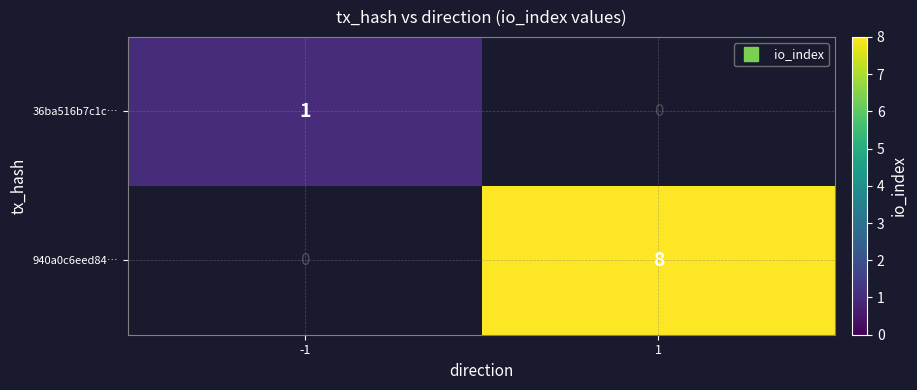

Rank the series by their maximum value, from lowest to highest.

36ba516b7c1c…, 940a0c6eed84…